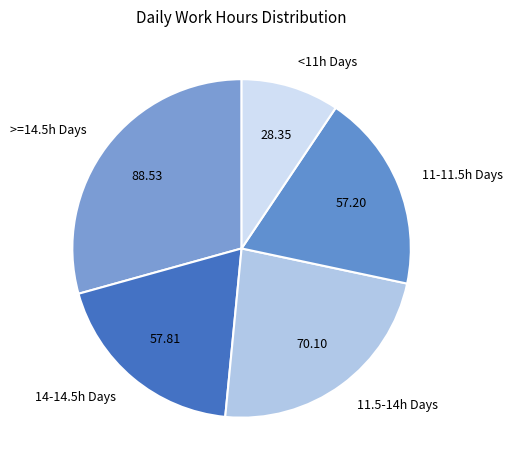

Which category has the smallest portion of the pie?

<11h Days